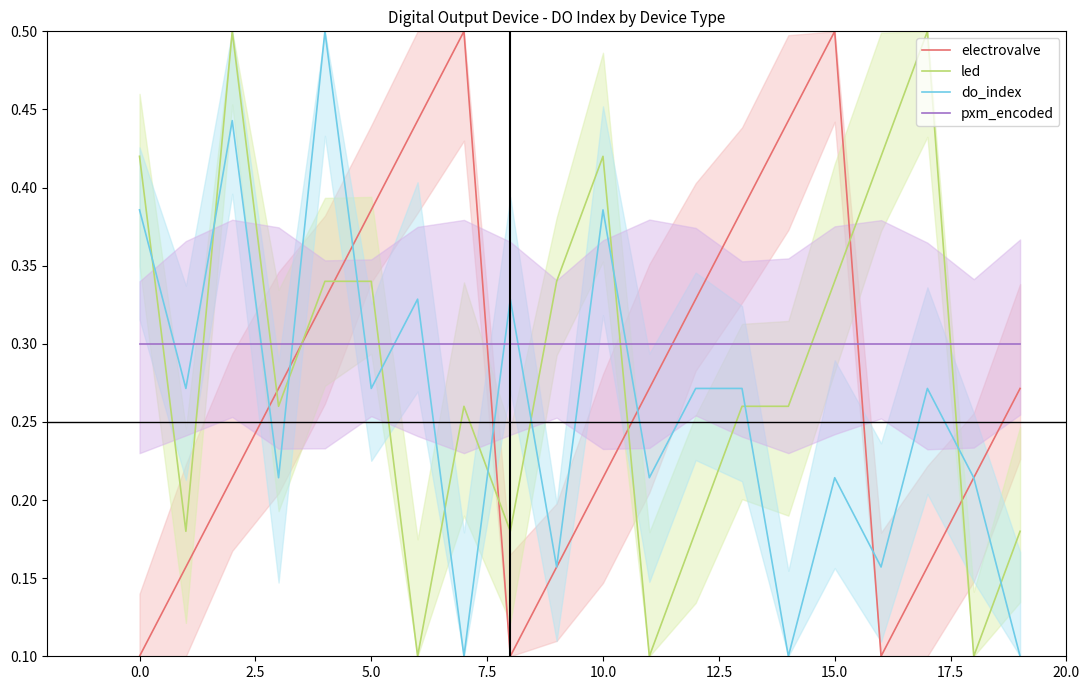

What is the maximum value for led?

0.5